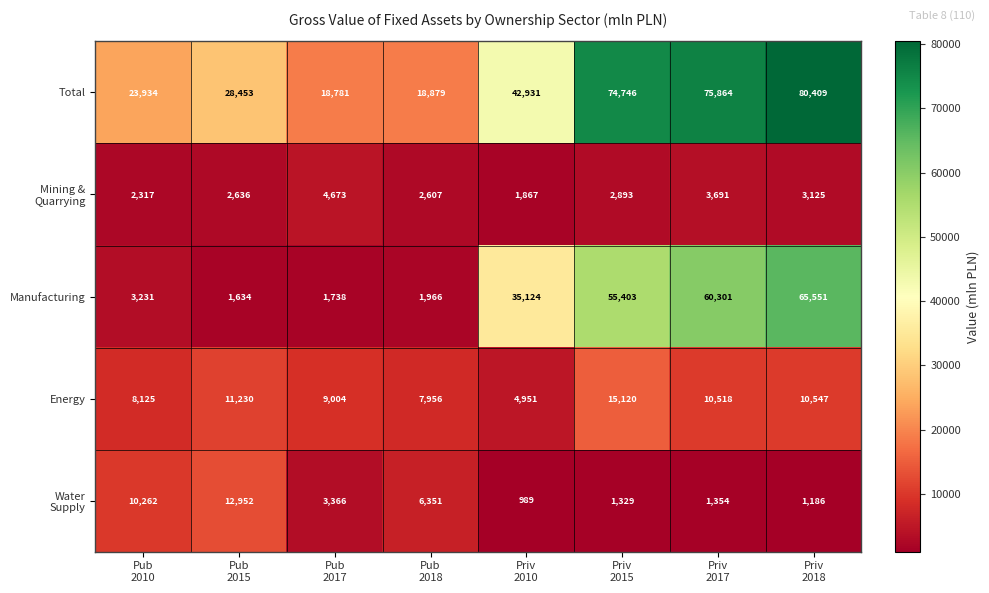

Which series has the widest spread of values?

Manufacturing